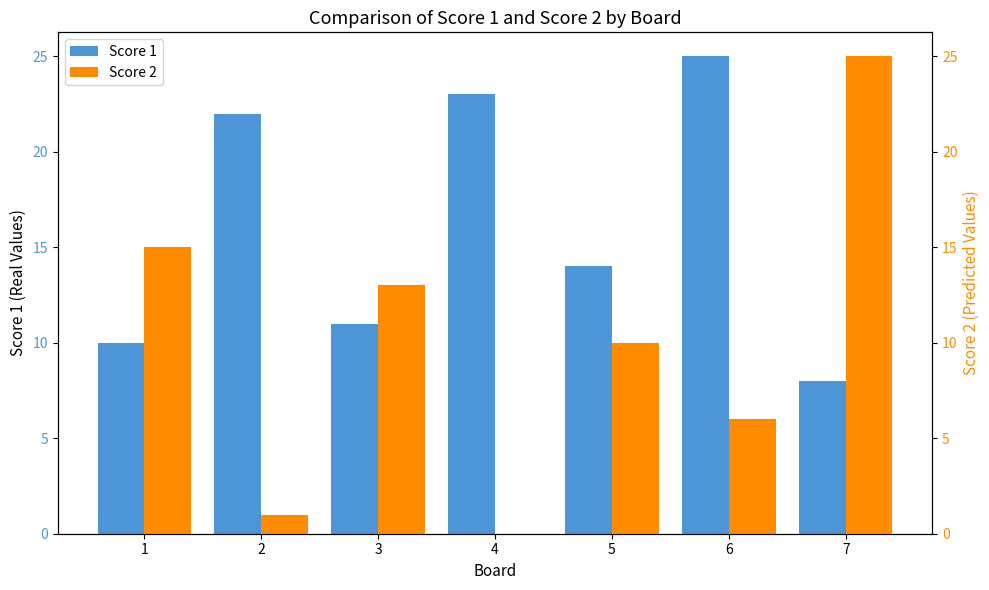

How many categories are shown in the chart?

7